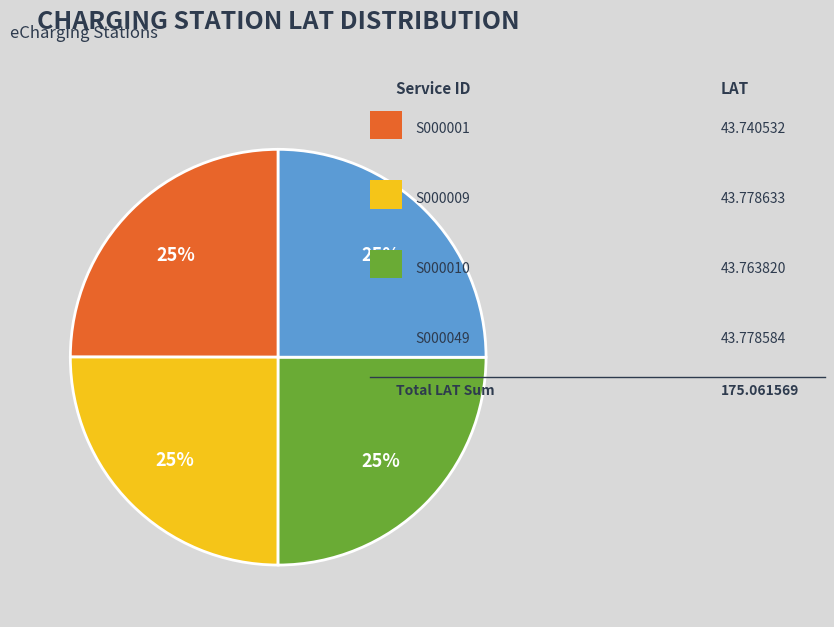

Is there any slice that represents more than half of the pie?

No